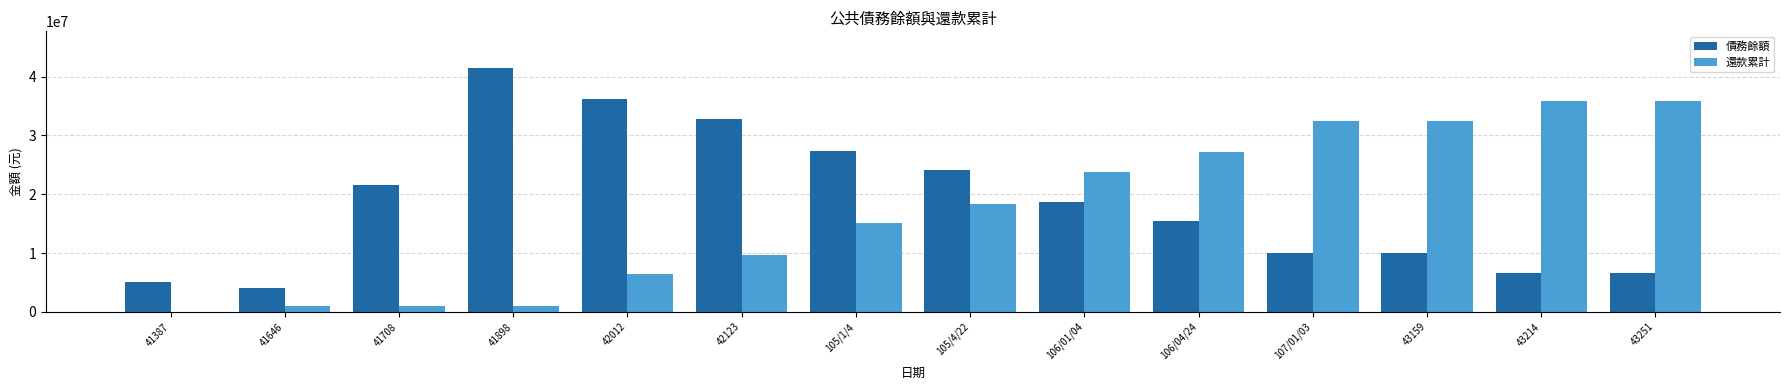

Is the value of 還款累計 at 43159 greater than the value of 債務餘額 at 105/4/22?

Yes